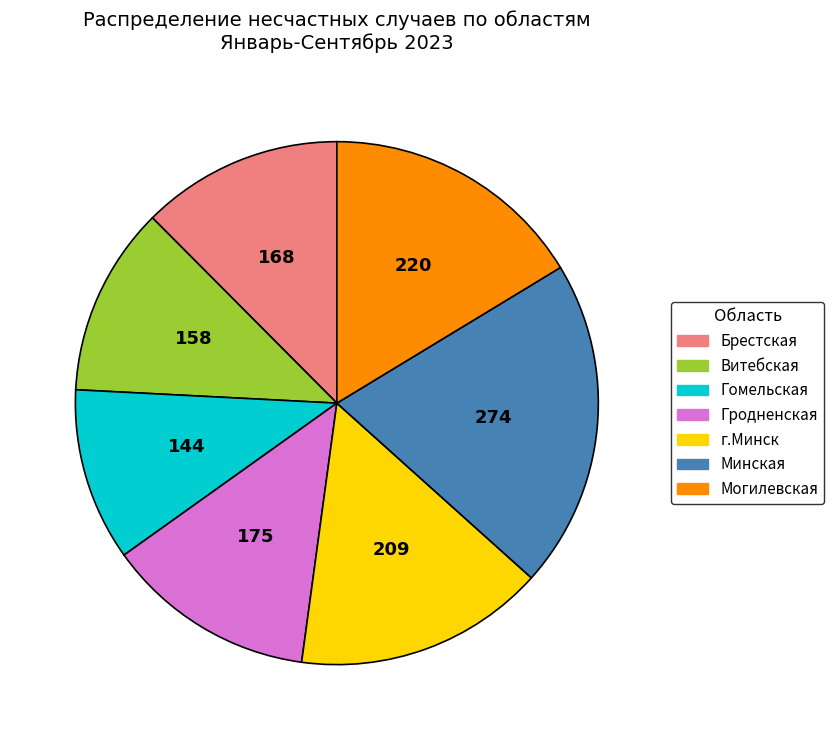

Is there any slice that represents more than half of the pie?

No